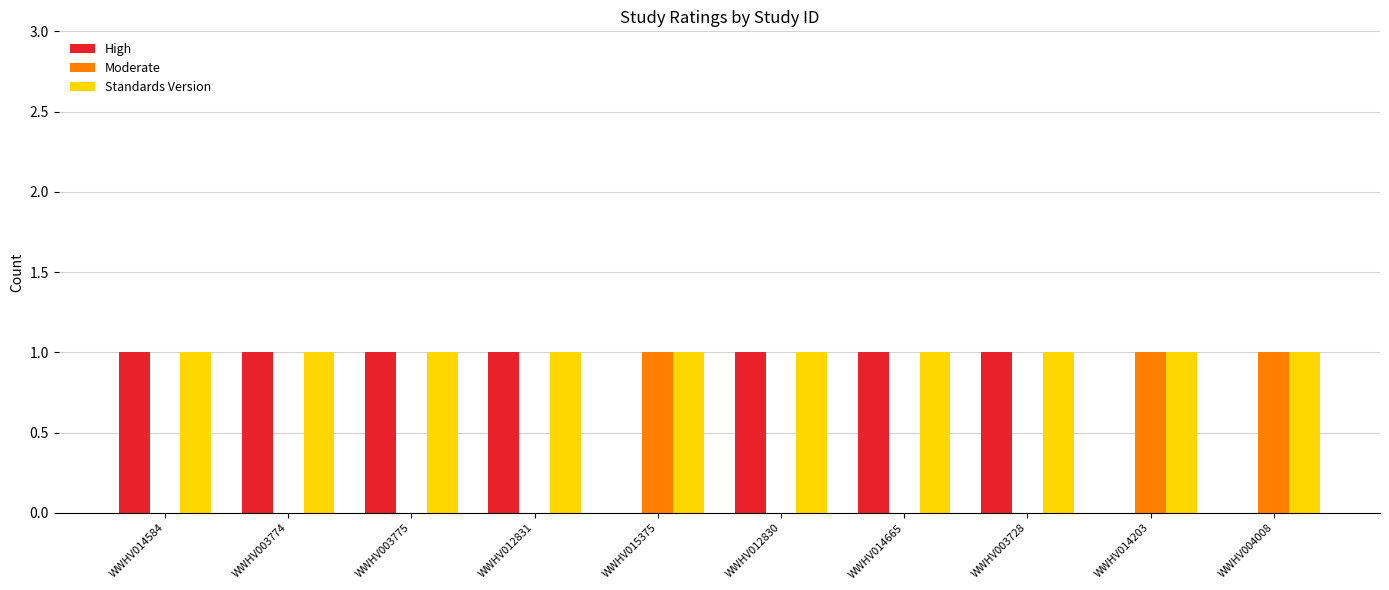

Count the number of data series in this chart.

3